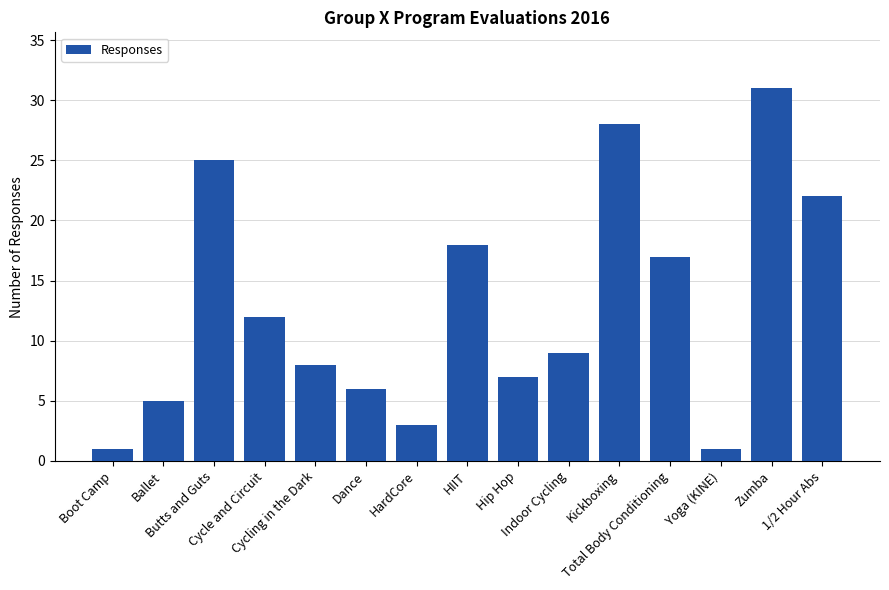

What value does the data have at Zumba, to the nearest 10?

30